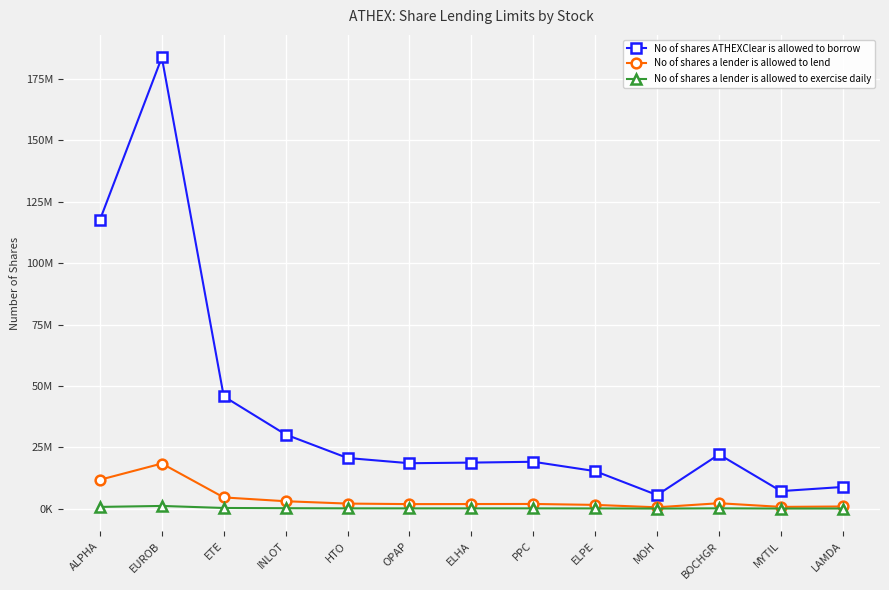

Is the value of No of shares a lender is allowed to exercise daily at INLOT greater than the value of No of shares a lender is allowed to lend at ALPHA?

No